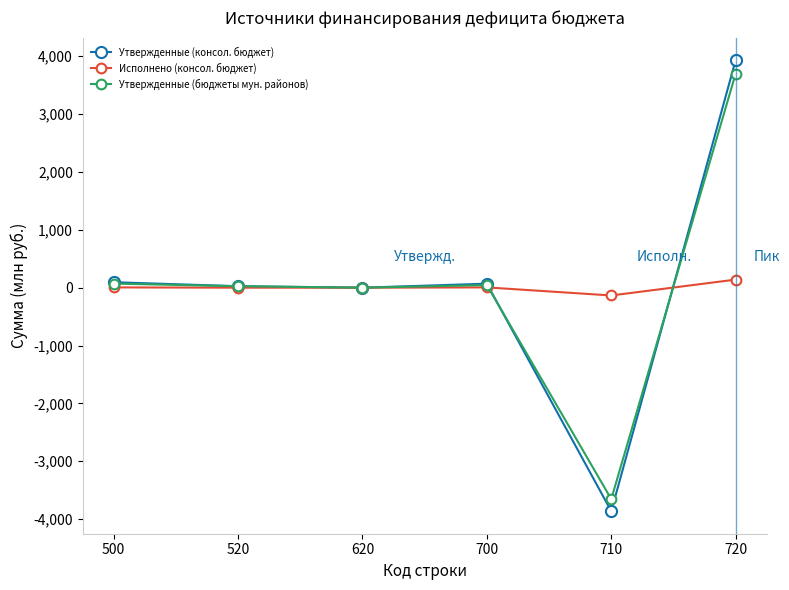

What is the difference between the maximum and minimum values in the Утвержденные (бюджеты мун. районов) series?

7352.8